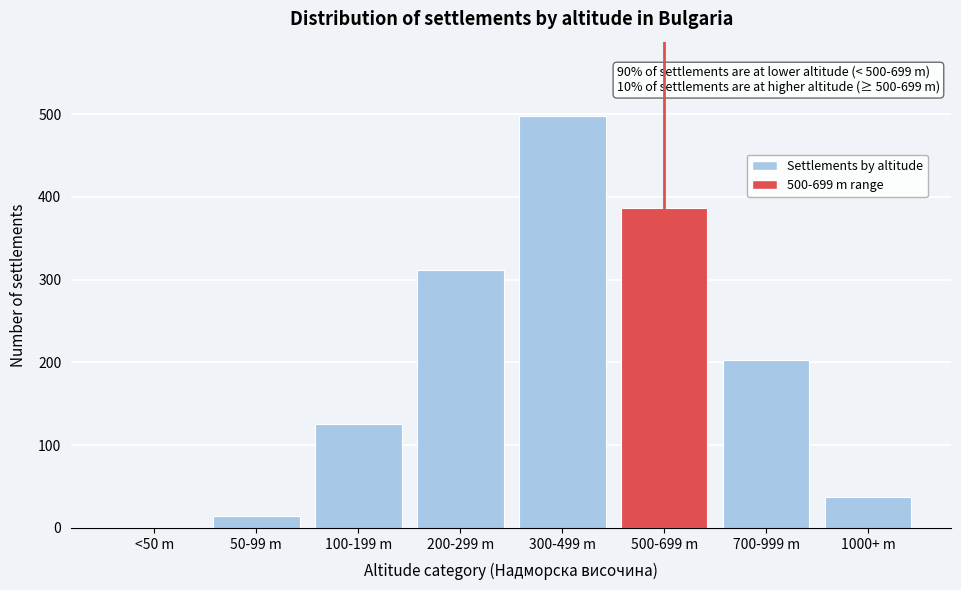

Reading left to right, list all the values displayed in this chart.

<50 m=0	50-99 m=14	100-199 m=126	200-299 m=312	300-499 m=498	500-699 m=387	700-999 m=203	1000+ m=37